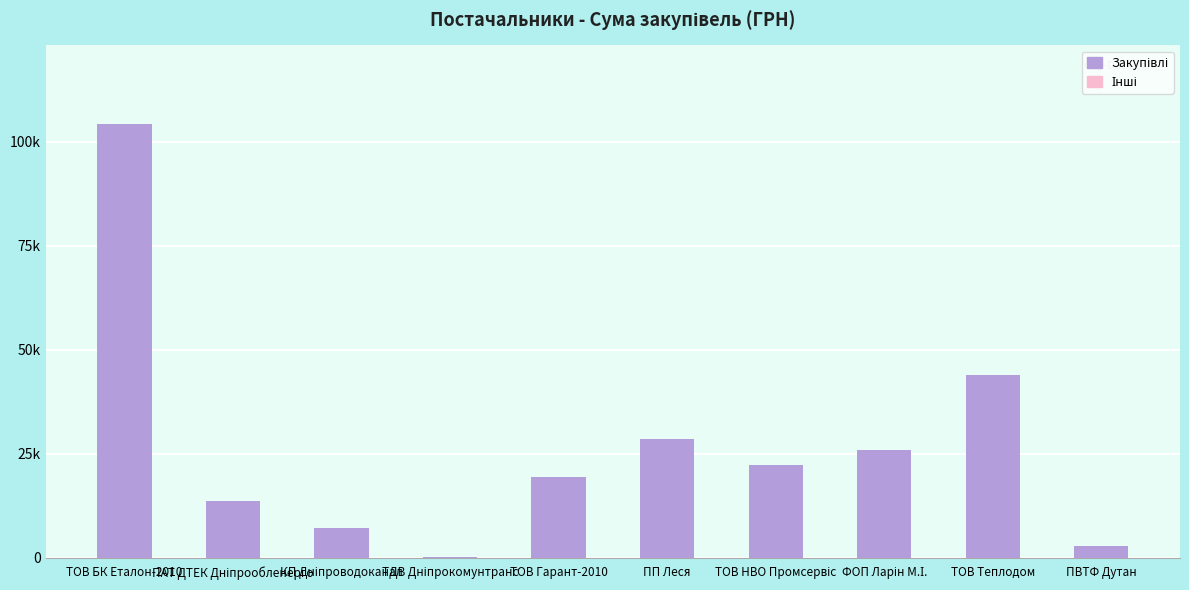

Are the bars horizontal?

No